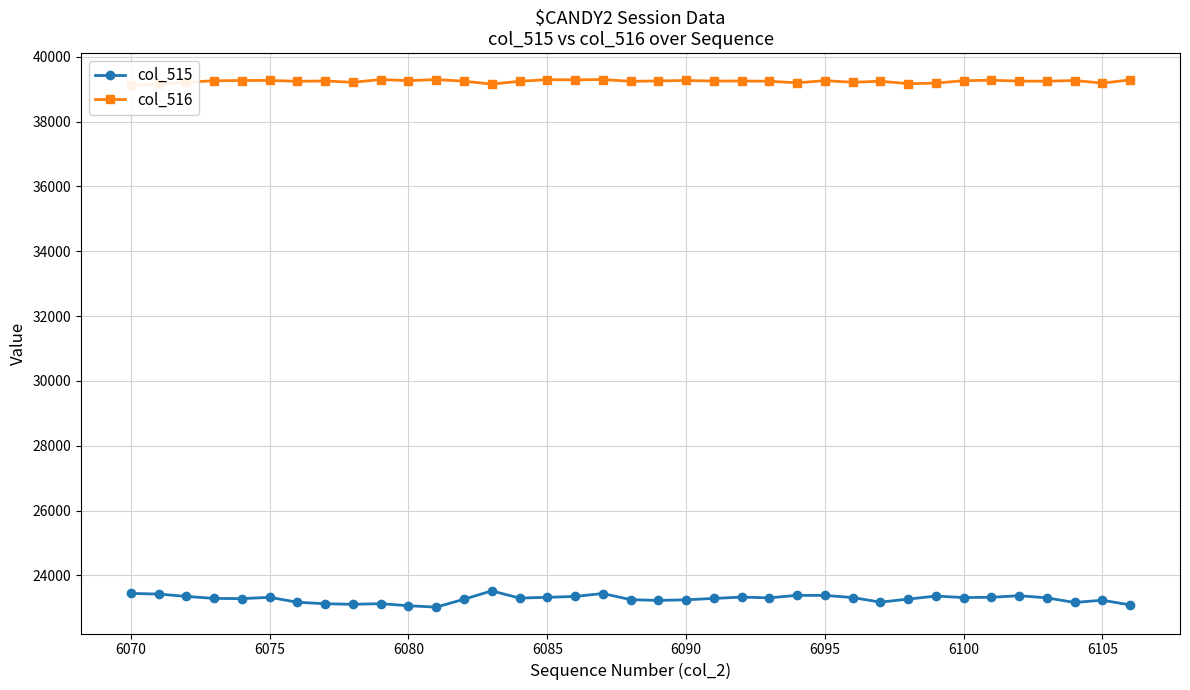

What is the lowest value of the col_515 series?

23020